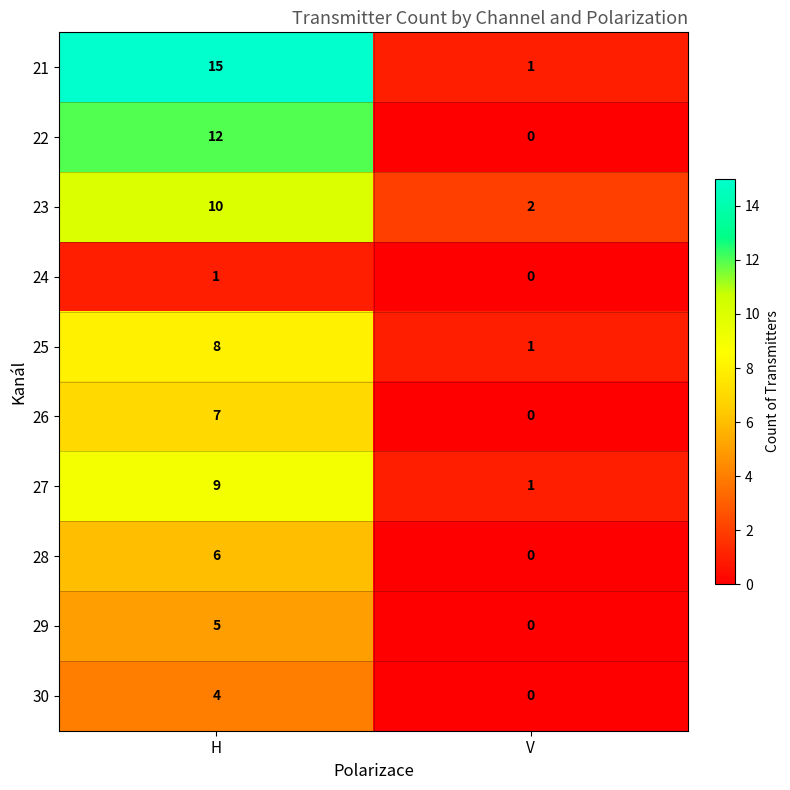

Which series has the largest total across all categories?

21